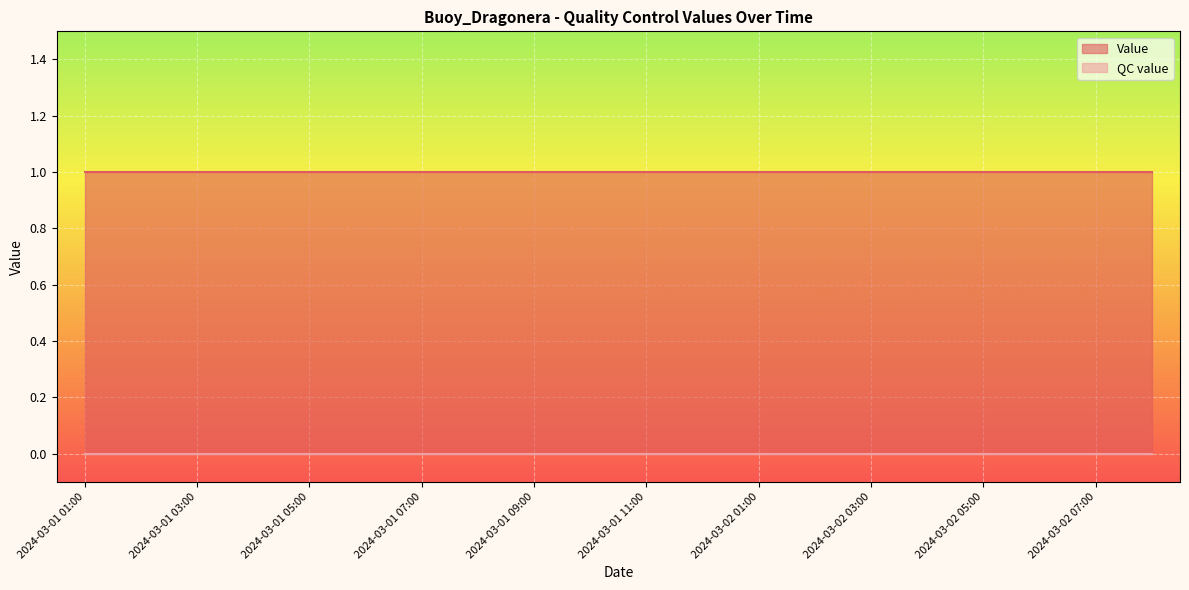

What position from the left is 2024-03-01 10:00?

10